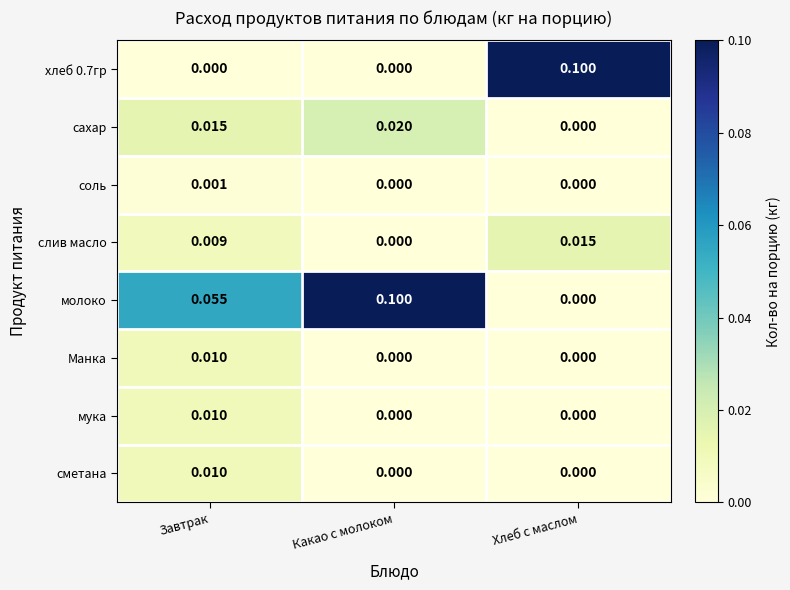

How many positive values does the сметана series have?

1